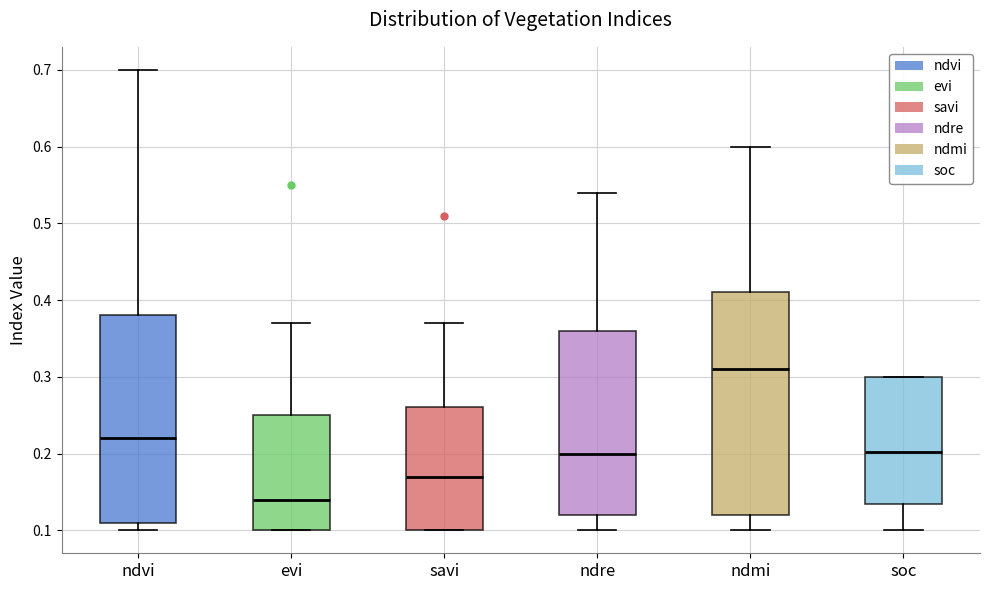

Which box has the highest median line?

ndmi